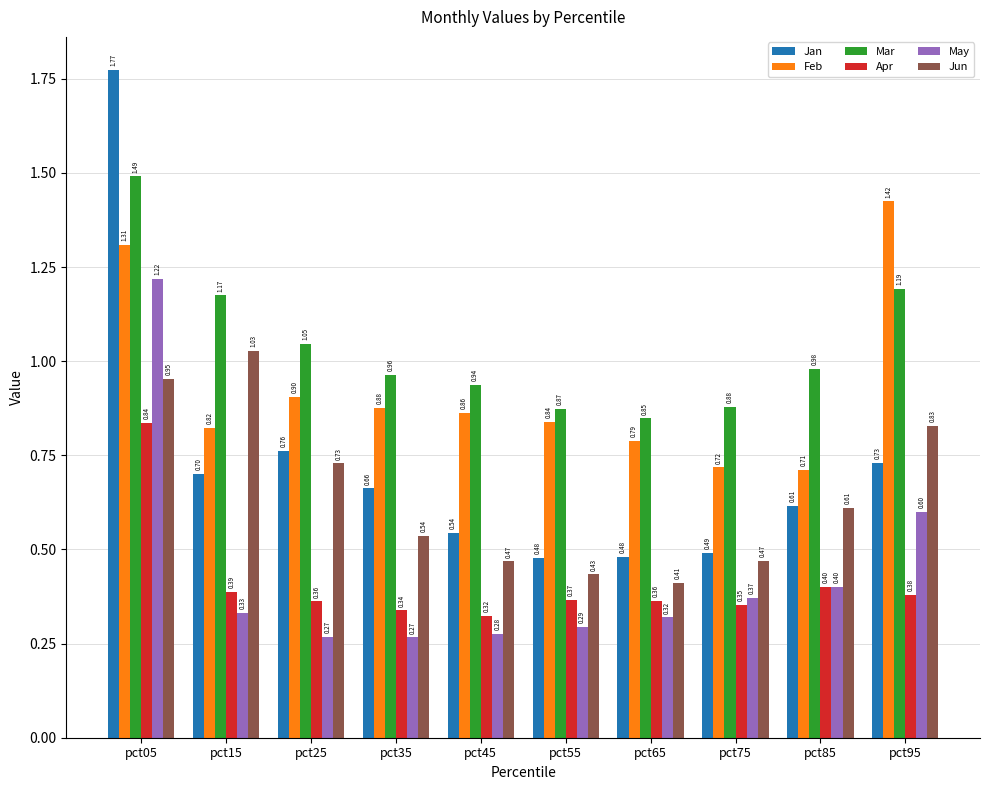

What is the total value across all series at pct85?

3.7